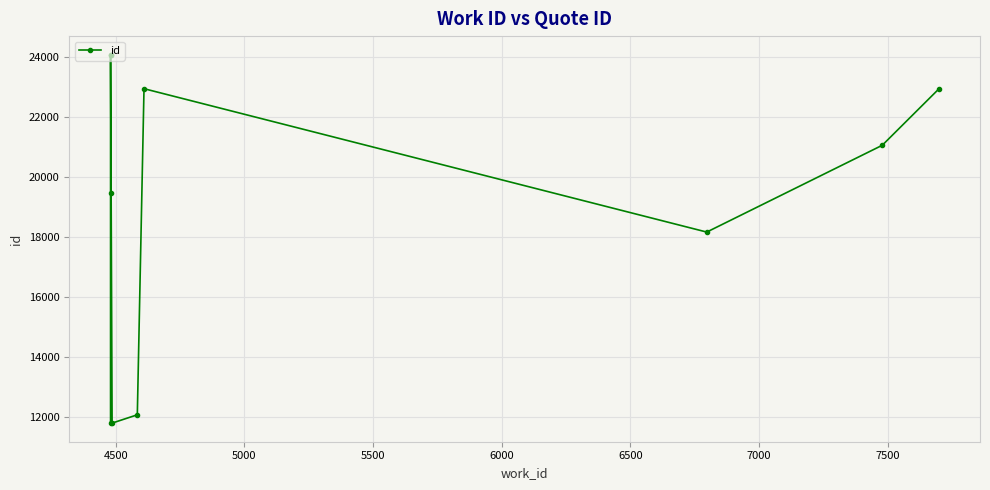

What is the average value?

18827